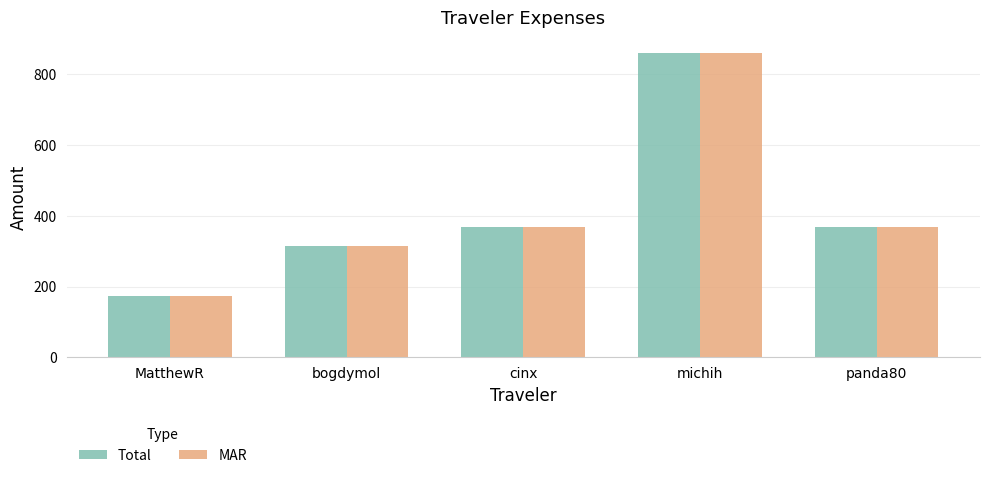

At how many categories does at least one series exceed 805?

1